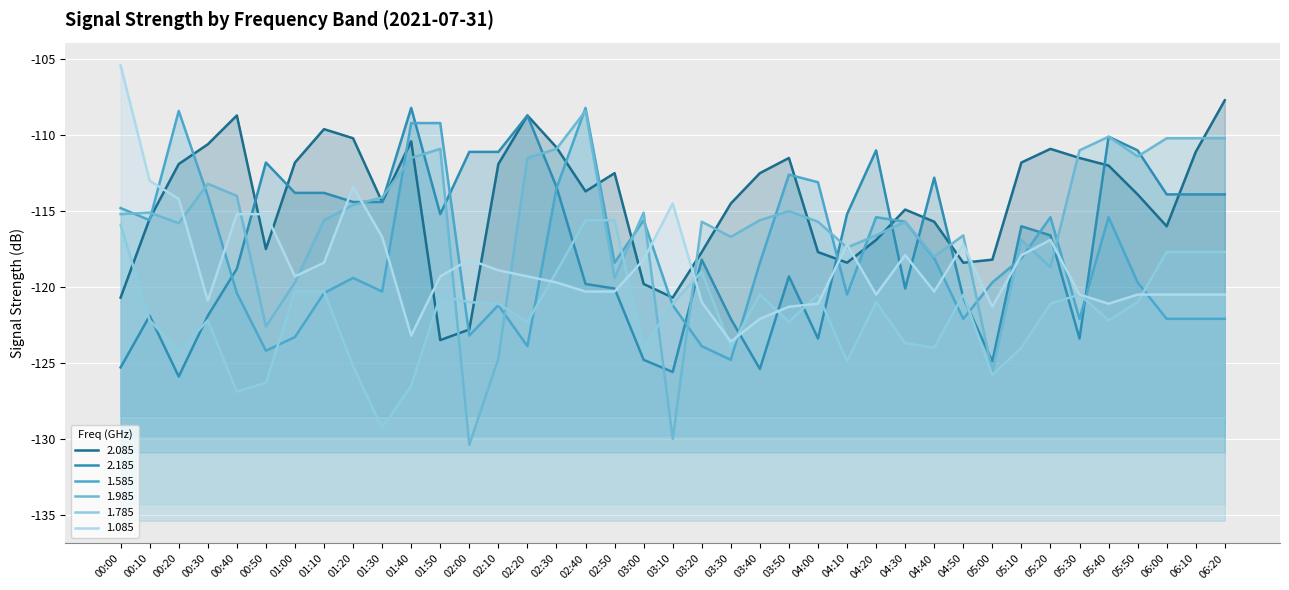

At which category is the sum across all series the highest?

02:40